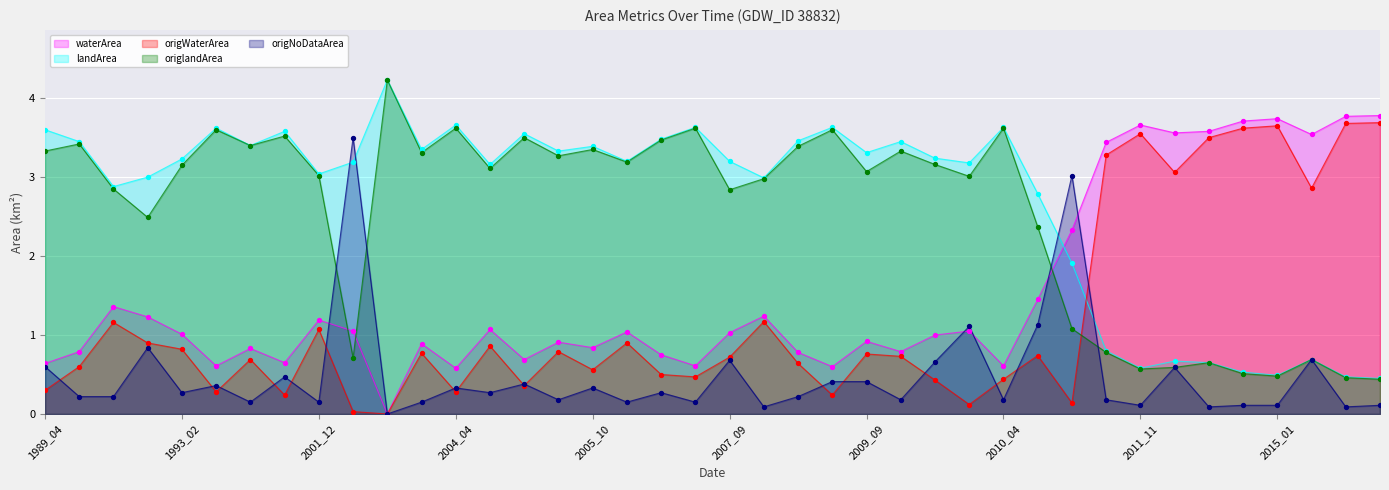

Which series reaches the minimum Y coordinate?

waterArea